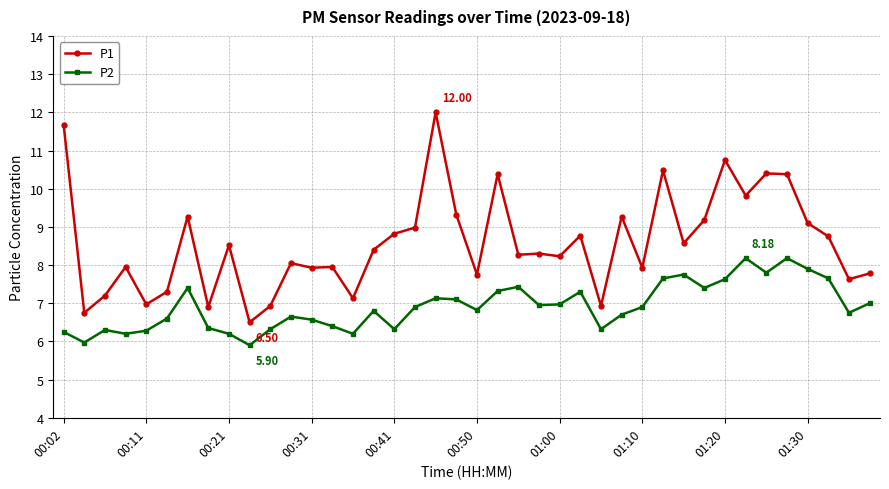

Which series has the largest range (max minus min)?

P1